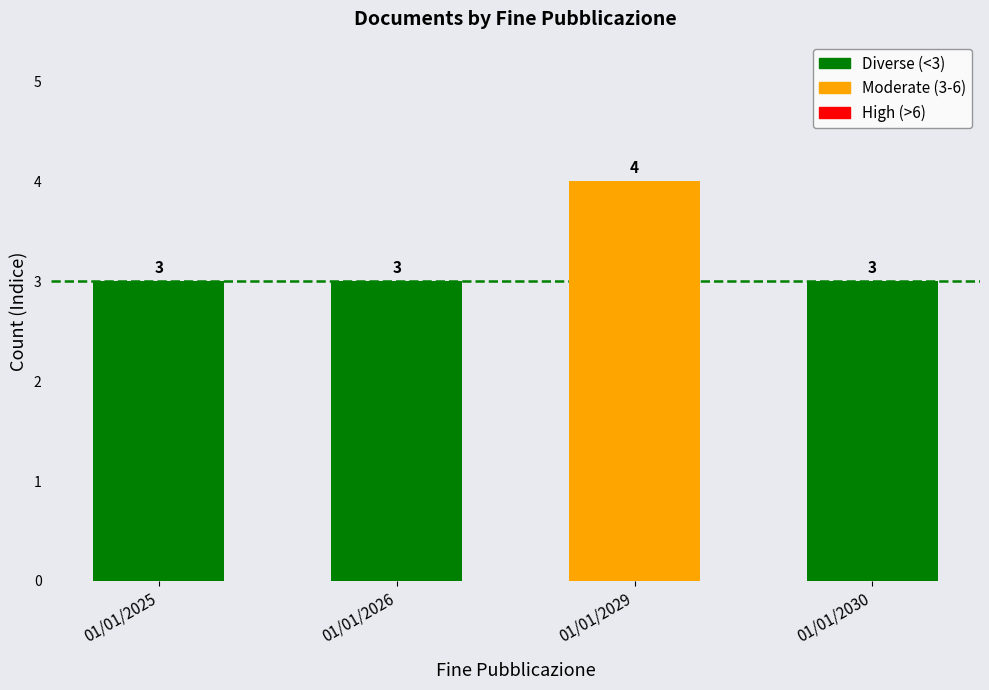

What is the maximum value shown in the chart?

4